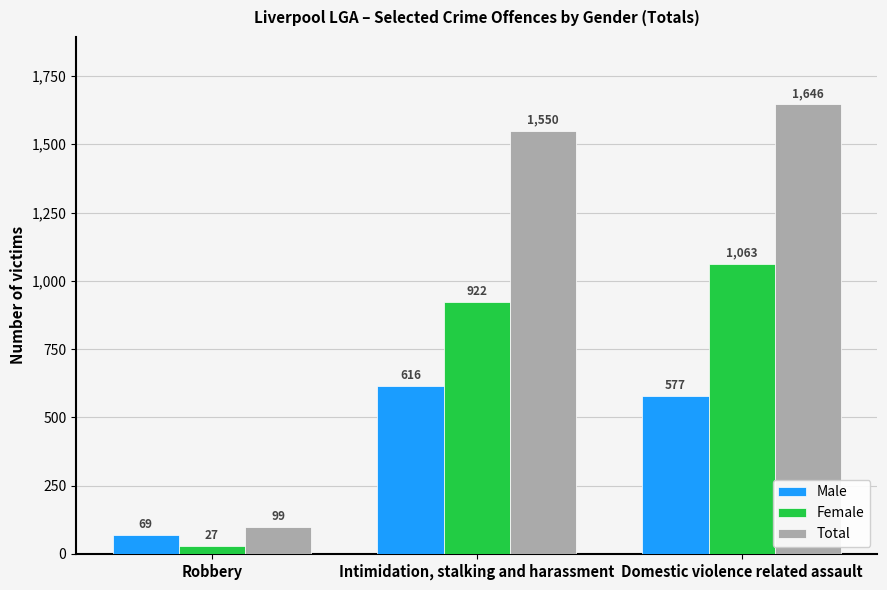

Reading left to right, list all the values displayed in this chart.

Male: Robbery=69	Intimidation, stalking and harassment=616	Domestic violence related assault=577
Female: Robbery=27	Intimidation, stalking and harassment=922	Domestic violence related assault=1063
Total: Robbery=99	Intimidation, stalking and harassment=1550	Domestic violence related assault=1646